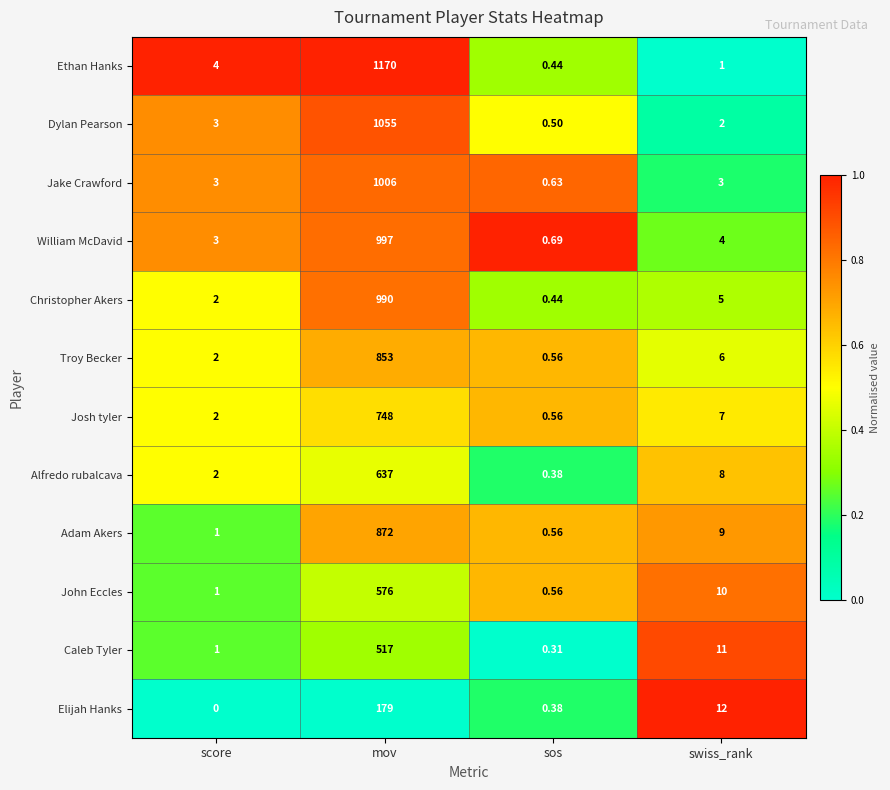

At which label is Alfredo rubalcava closest to 318?

swiss_rank